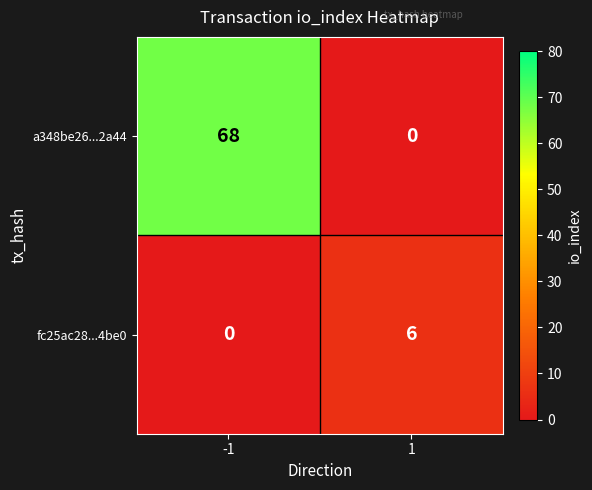

Which category has the highest value across all series?

-1